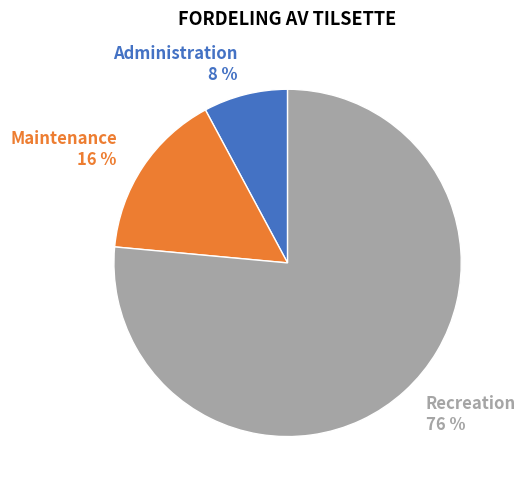

What is the majority slice?

Recreation